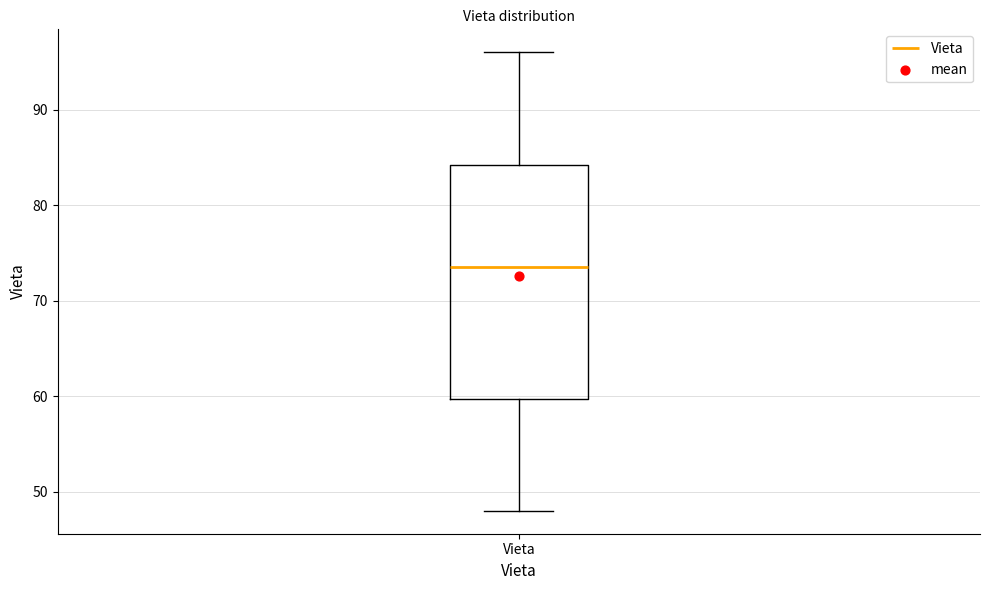

Read this box plot against the y-axis: the position of the median line, the range covered by the box, and the ends of both whiskers. The values are not printed on the chart, so give them approximately, as read against the axis.

median 74, box 60 to 84, whiskers 48 to 96